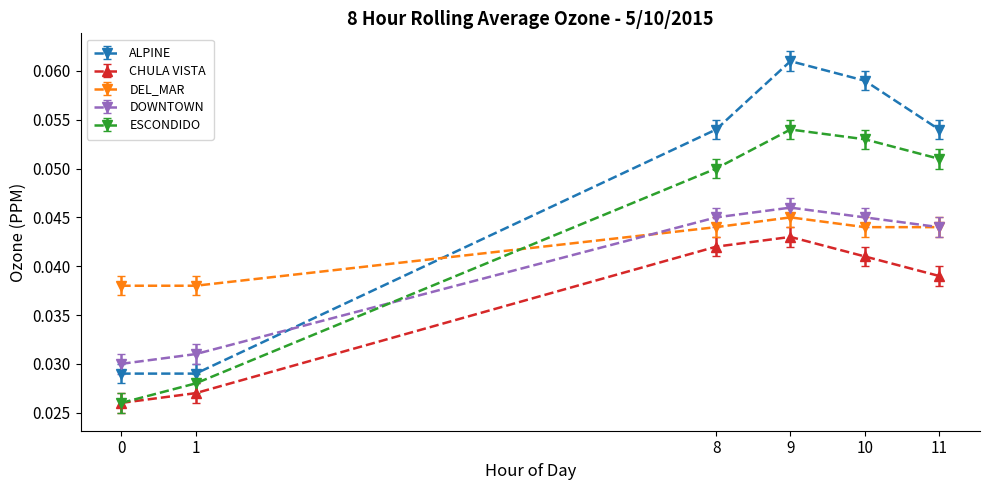

What are all the series names shown in the legend?

ALPINE, CHULA VISTA, DEL_MAR, DOWNTOWN, ESCONDIDO